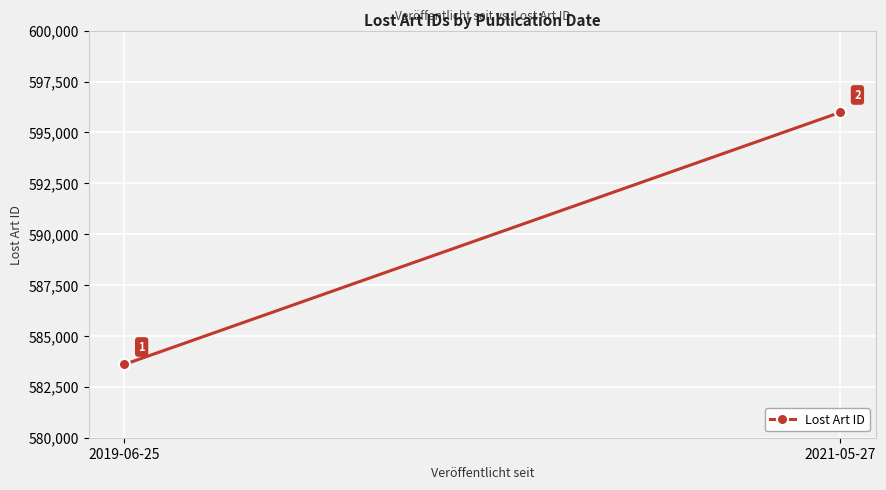

List the labels in order of value, smallest first.

2019-06-25, 2021-05-27